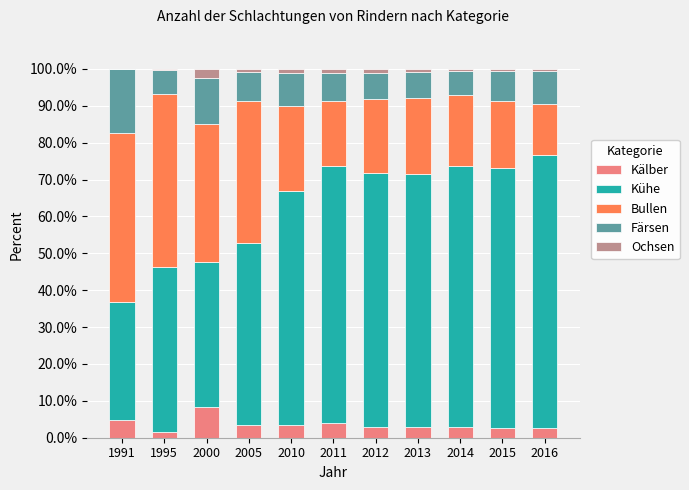

What is the sum of all Kälber values?

39.4